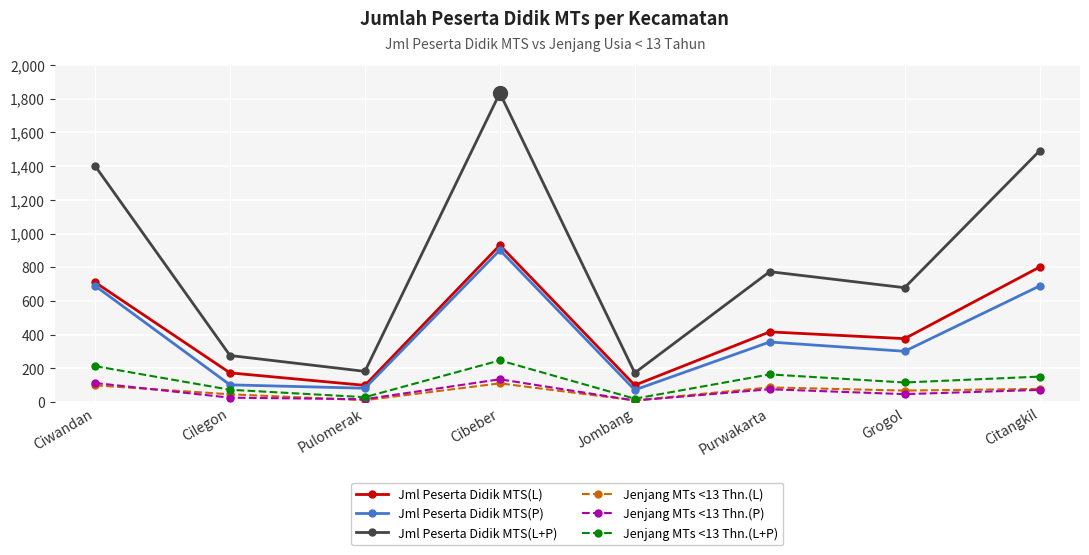

The Jenjang MTs <13 Thn.(L) series shows 12 at Pulomerak. True or false?

True